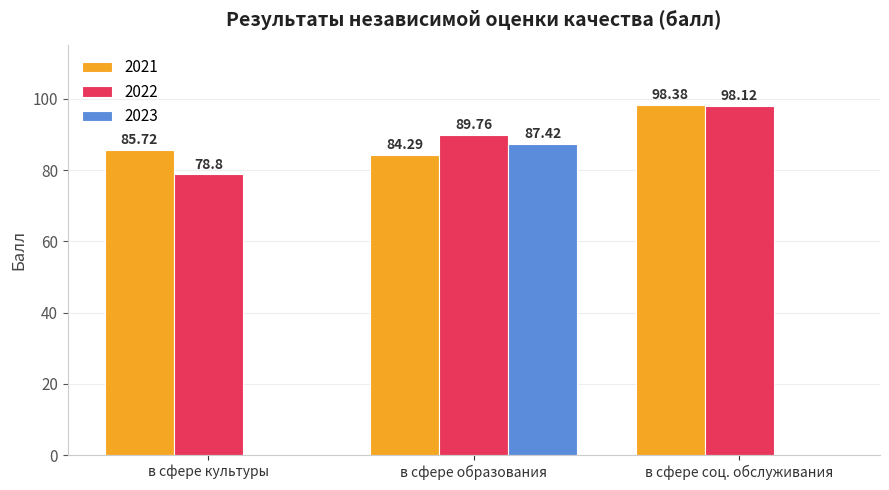

Between в сфере образования and в сфере соц. обслуживания, which series saw the biggest shift?

2023